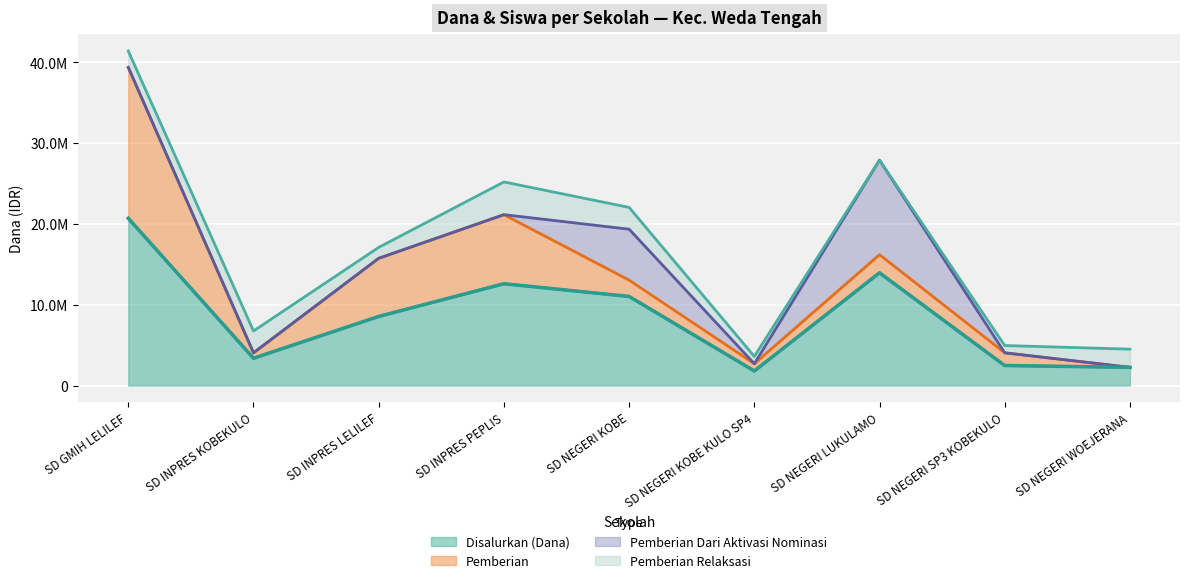

At which label does Siswa Disalurkan first exceed 20?

SD GMIH LELILEF